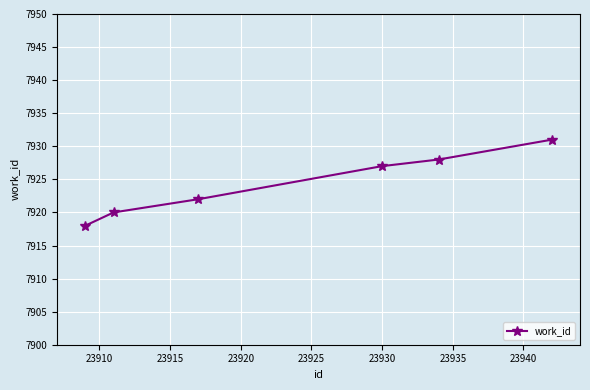

True or false: there are more than 1 points higher than both neighbors.

False